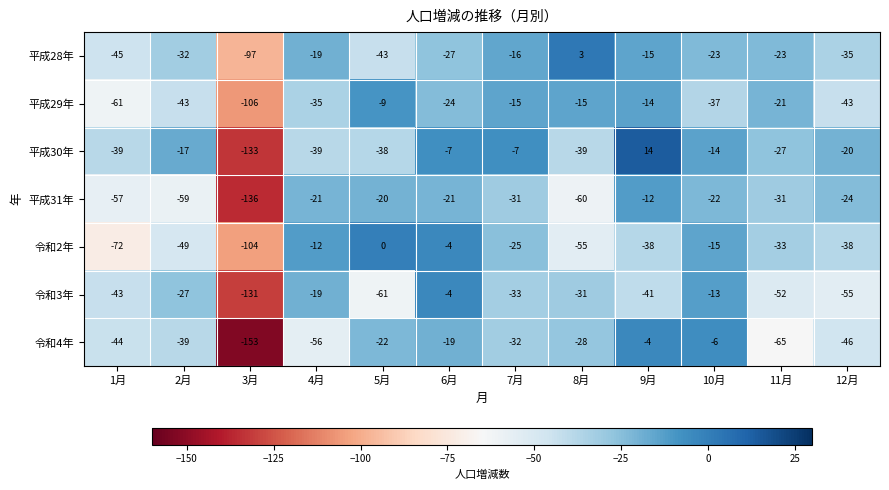

What is the greatest value displayed?

14